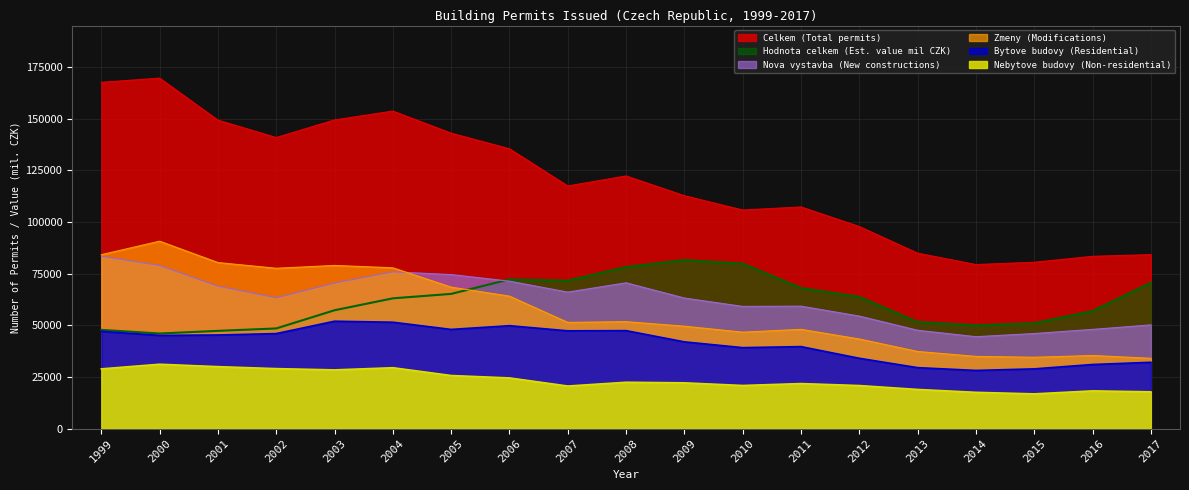

Reading left to right, extract all data points from this chart.

Celkem (Total permits): 167536.0	169574.0	149244.0	140822.0	149339.0	153622.0	142941.0	135391.0	117384.0	122242.0	112674.0	105743.0	107231.0	97764.0	84864.0	79357.0	80478.0	83340.0	84164.0
Nova vystavba (New constructions): 83401.0	78906.0	68921.0	63266.0	70411.0	75835.0	74513.0	71318.0	66020.0	70529.0	63150.0	59106.0	59226.0	54431.0	47563.0	44447.0	45988.0	47991.0	50169.0
Zmeny (Modifications): 84135.0	90668.0	80323.0	77556.0	78928.0	77787.0	68428.0	64073.0	51364.0	51713.0	49524.0	46637.0	48005.0	43333.0	37301.0	34910.0	34490.0	35349.0	33995.0
Bytove budovy (Residential): 47035.0	45100.0	45279.0	45961.0	51948.0	51464.0	47974.0	49777.0	47298.0	47389.0	41954.0	39158.0	39656.0	34006.0	29475.0	28127.0	28886.0	31002.0	32069.0
Nebytove budovy (Non-residential): 28883.0	31125.0	29958.0	29003.0	28390.0	29439.0	25668.0	24503.0	20578.0	22404.0	22124.0	20844.0	21765.0	20812.0	18929.0	17527.0	16789.0	18229.0	17781.0
Hodnota celkem (Est. value mil CZK): 47746.4	45991.0	47275.0	48442.4	57245.6	63014.4	65164.8	72189.0	71541.6	78167.2	81522.2	79767.8	67987.4	63699.4	51547.0	49967.2	50978.2	56861.4	70587.8